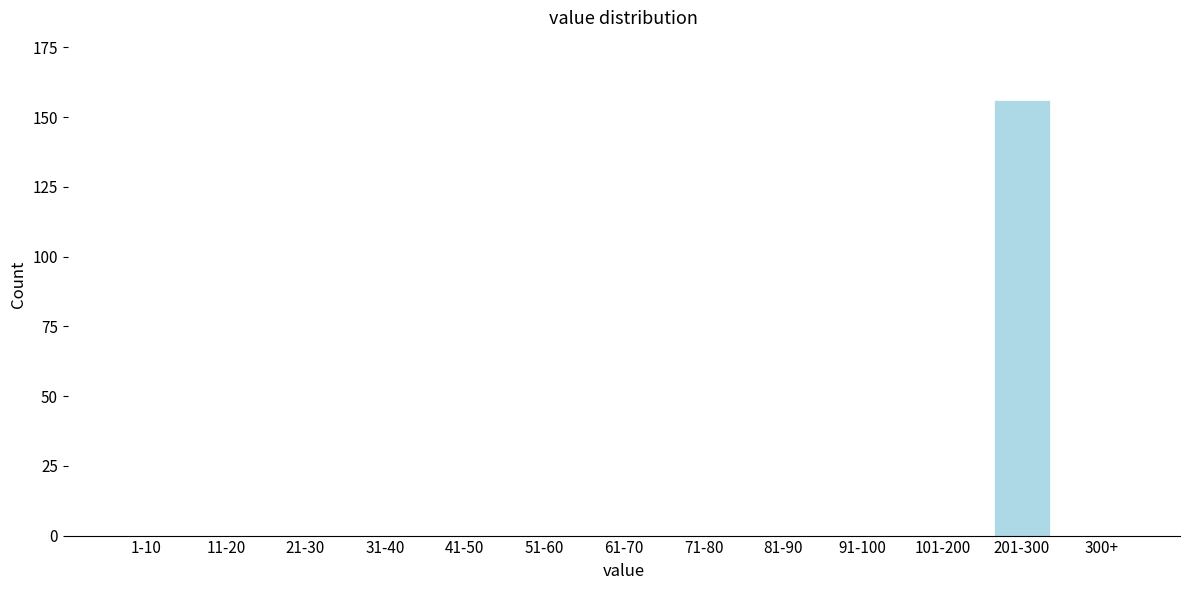

Reading left to right, list all the values displayed in this chart.

1-10=0	11-20=0	21-30=0	31-40=0	41-50=0	51-60=0	61-70=0	71-80=0	81-90=0	91-100=0	101-200=0	201-300=156	300+=0